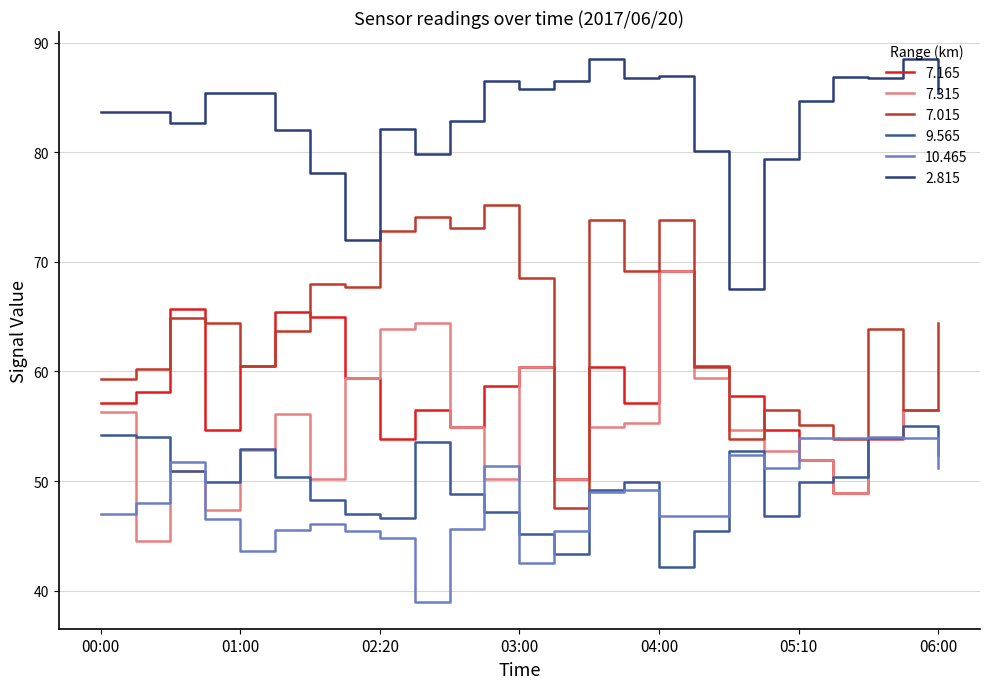

True or false: 10.465 has more than 0 points higher than both neighbors.

True